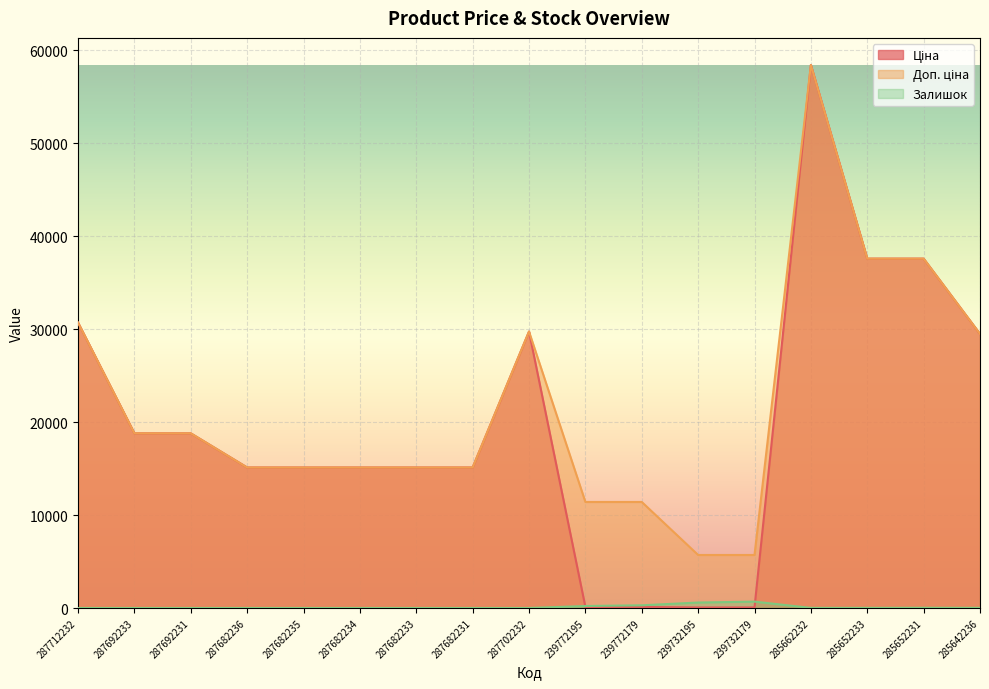

Which has a higher value, 285652233 or 287692231?

285652233